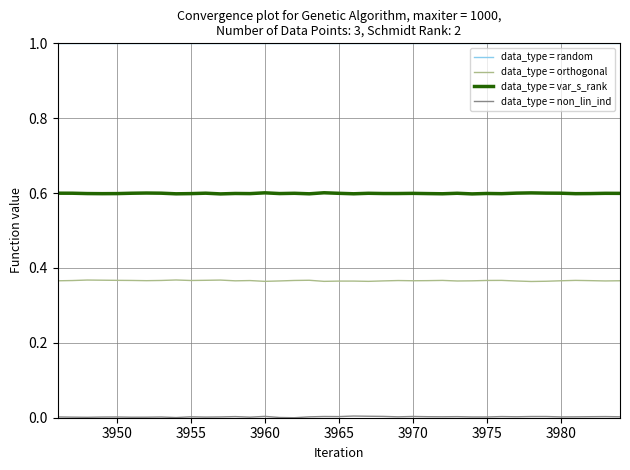

What is the maximum value for data_type = var_s_rank?

0.6